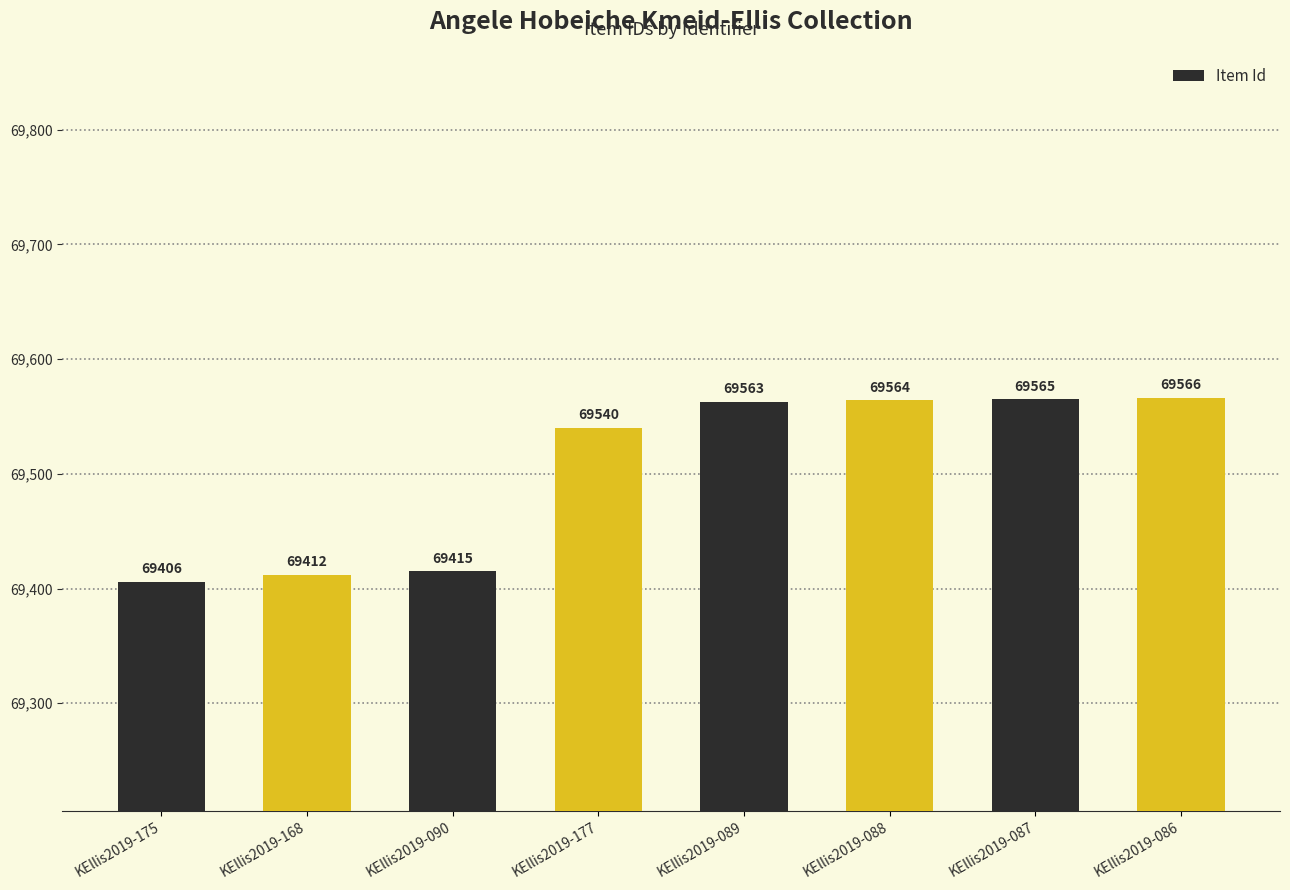

How many bars are there in total?

8